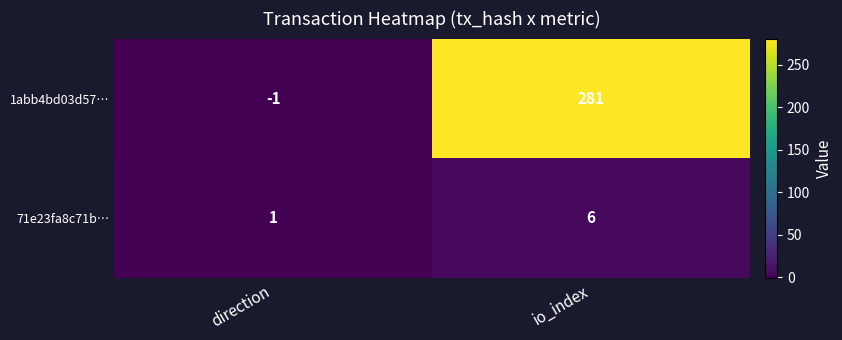

At how many categories does at least one series exceed 199?

1